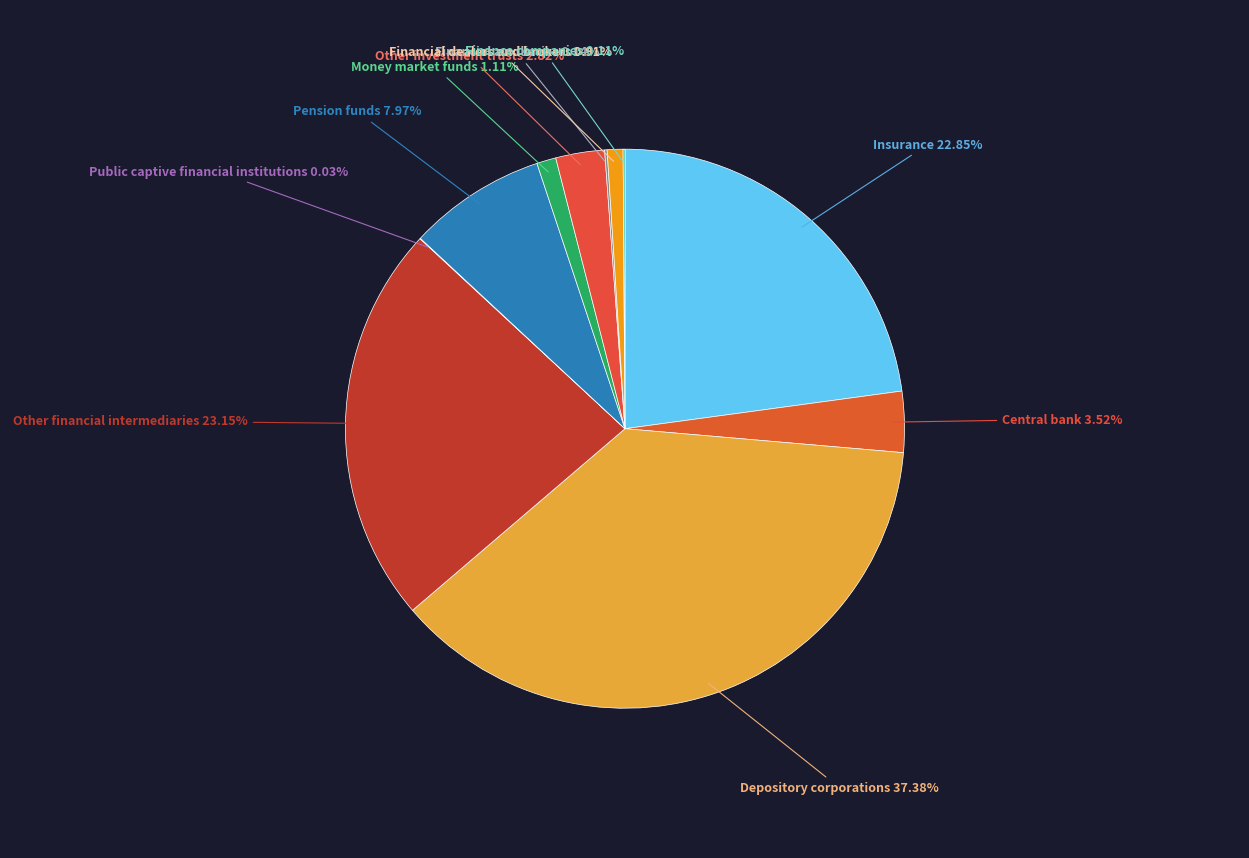

How many segments does this pie chart have?

11